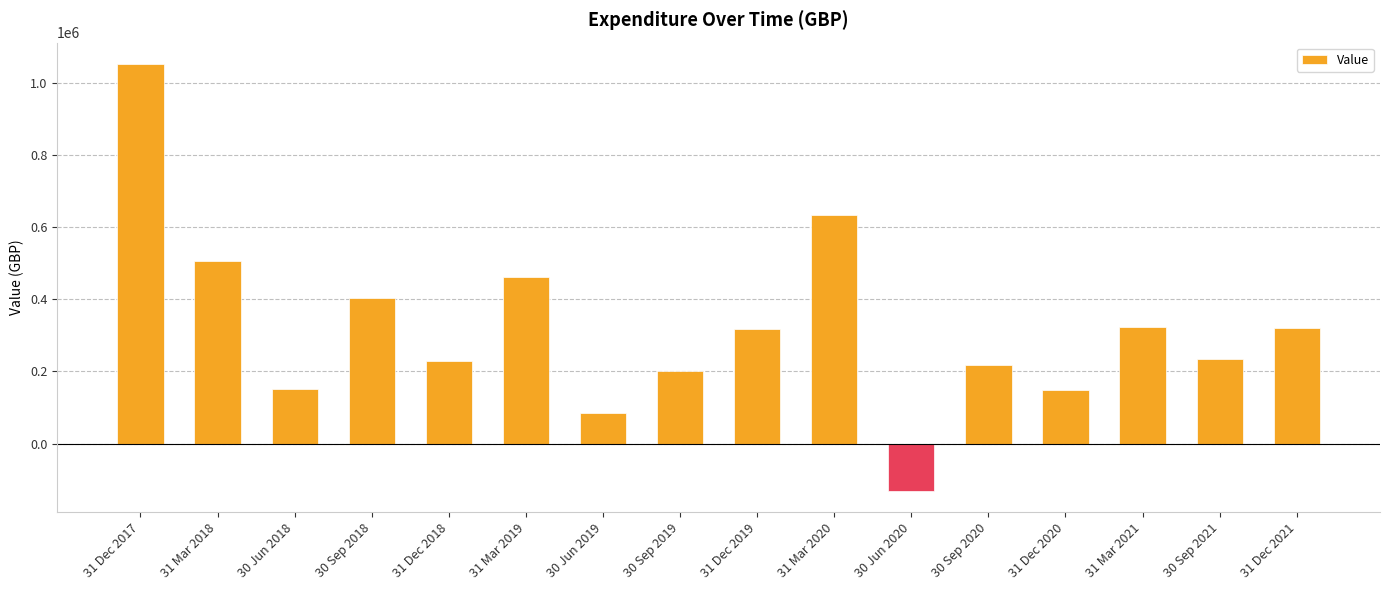

Does the chart contain stacked bars?

No